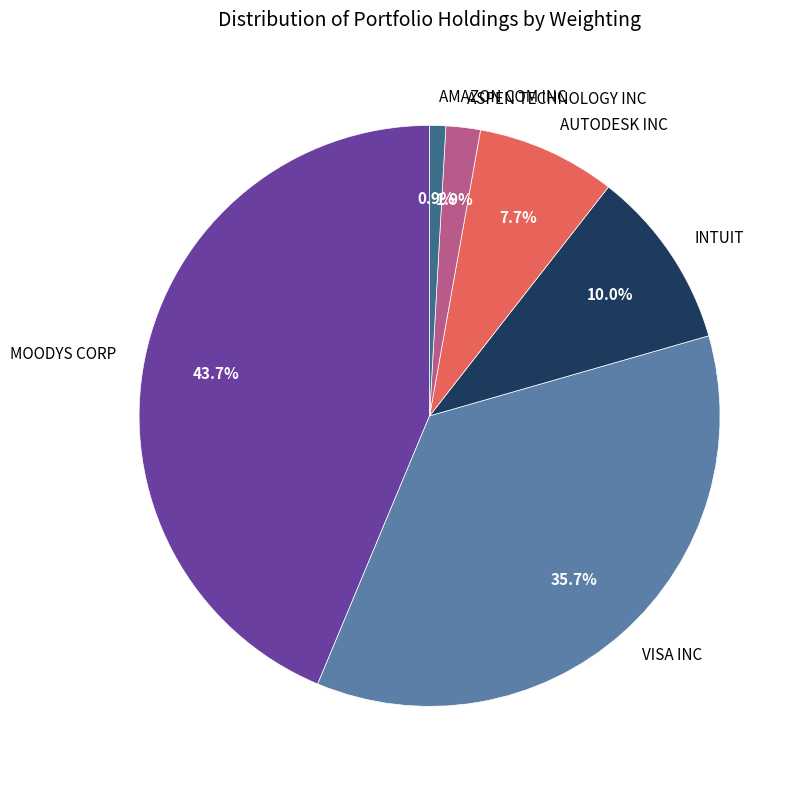

Is it true that INTUIT is 1% of the pie?

False